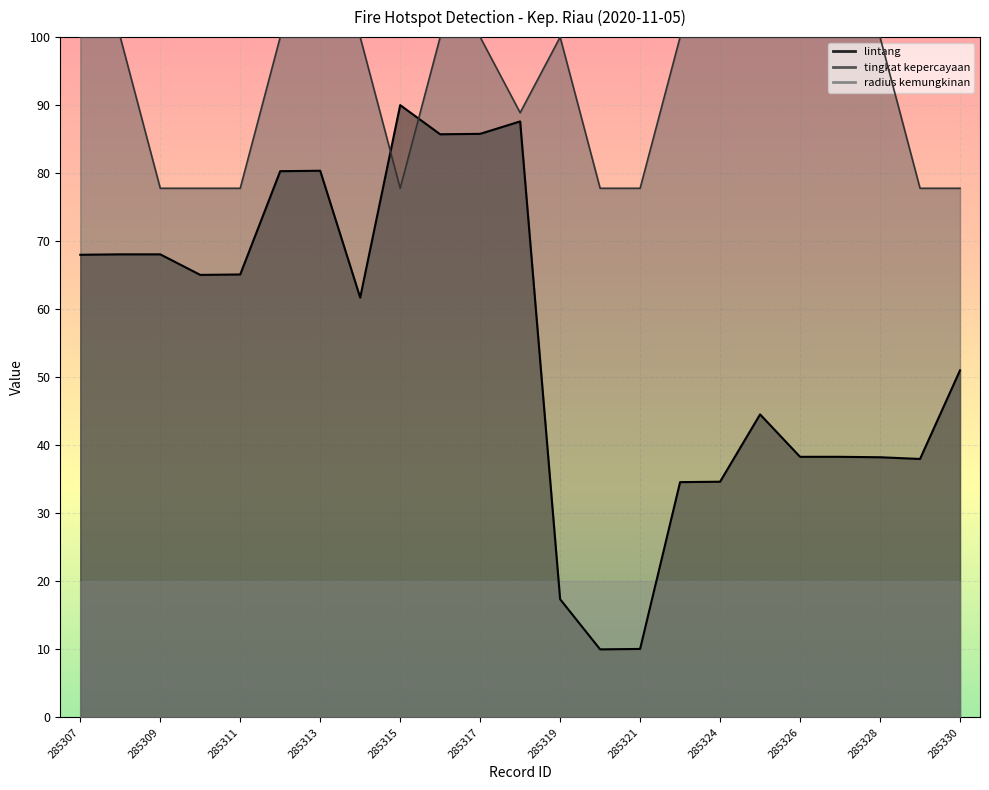

In tingkat kepercayaan, how many points are higher than both neighbors (excluding endpoints)?

1